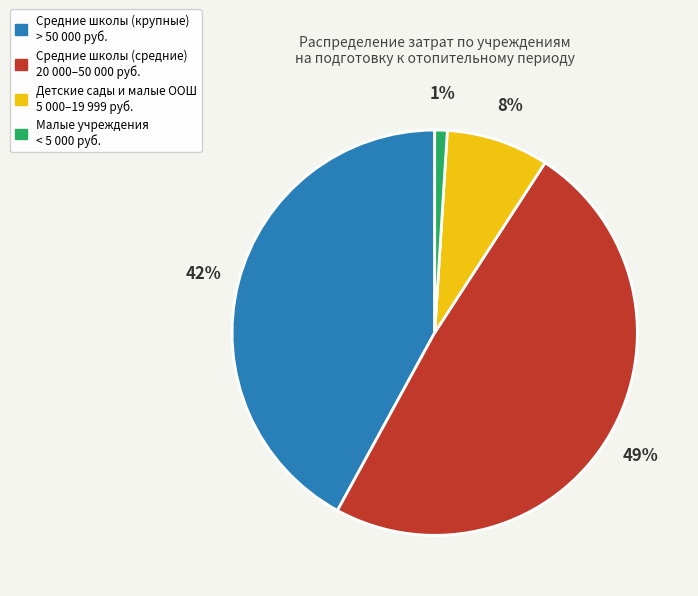

How many slices are in this pie chart?

4